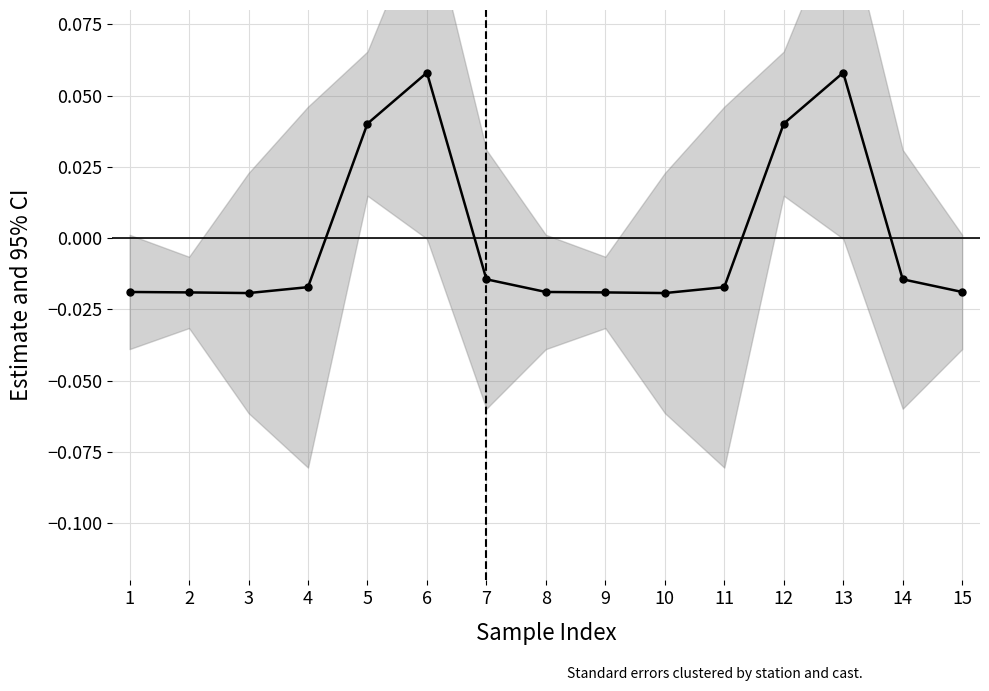

Is it true that the value at 14 is -0.0?

False